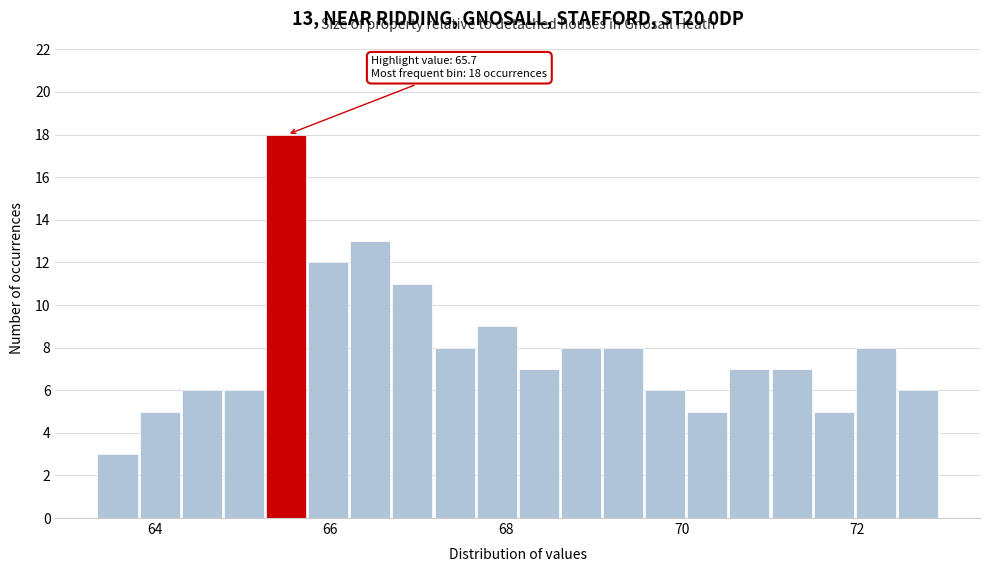

Around what value on the x-axis is the tallest bar? Give the approximate position of its centre, as read against the axis.

65.4